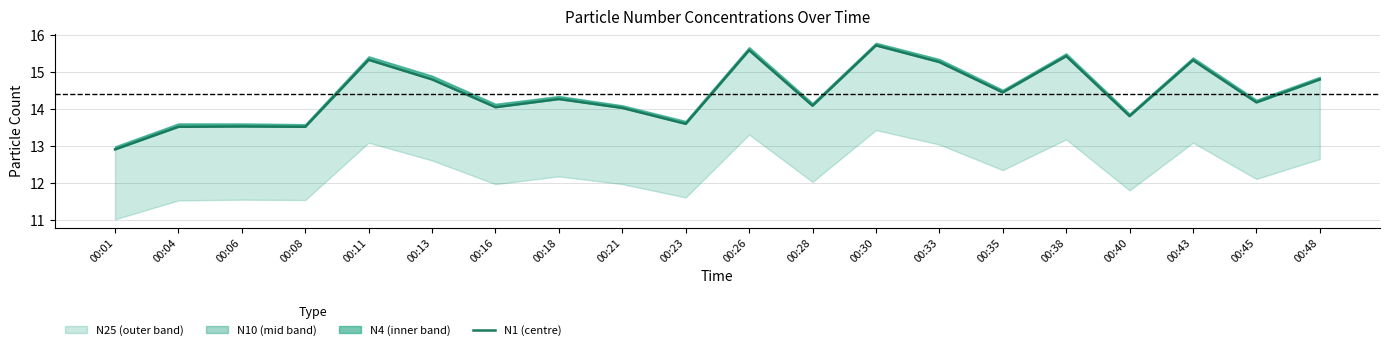

Rank the categories by value from lowest to highest.

00:01, 00:04, 00:08, 00:06, 00:23, 00:40, 00:21, 00:16, 00:28, 00:45, 00:18, 00:35, 00:13, 00:48, 00:33, 00:43, 00:11, 00:38, 00:26, 00:30